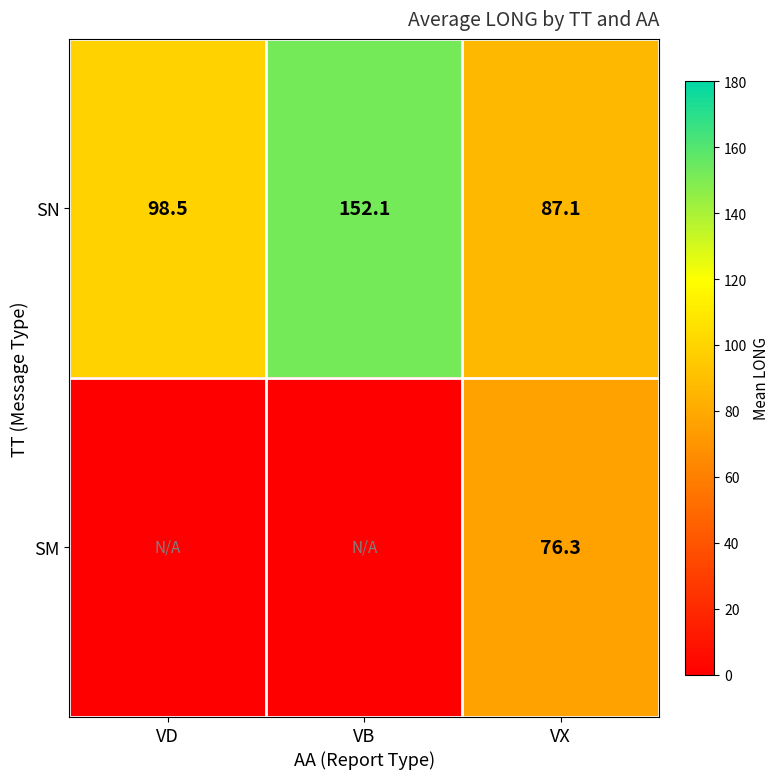

Which has a higher value, VB or VD?

VB